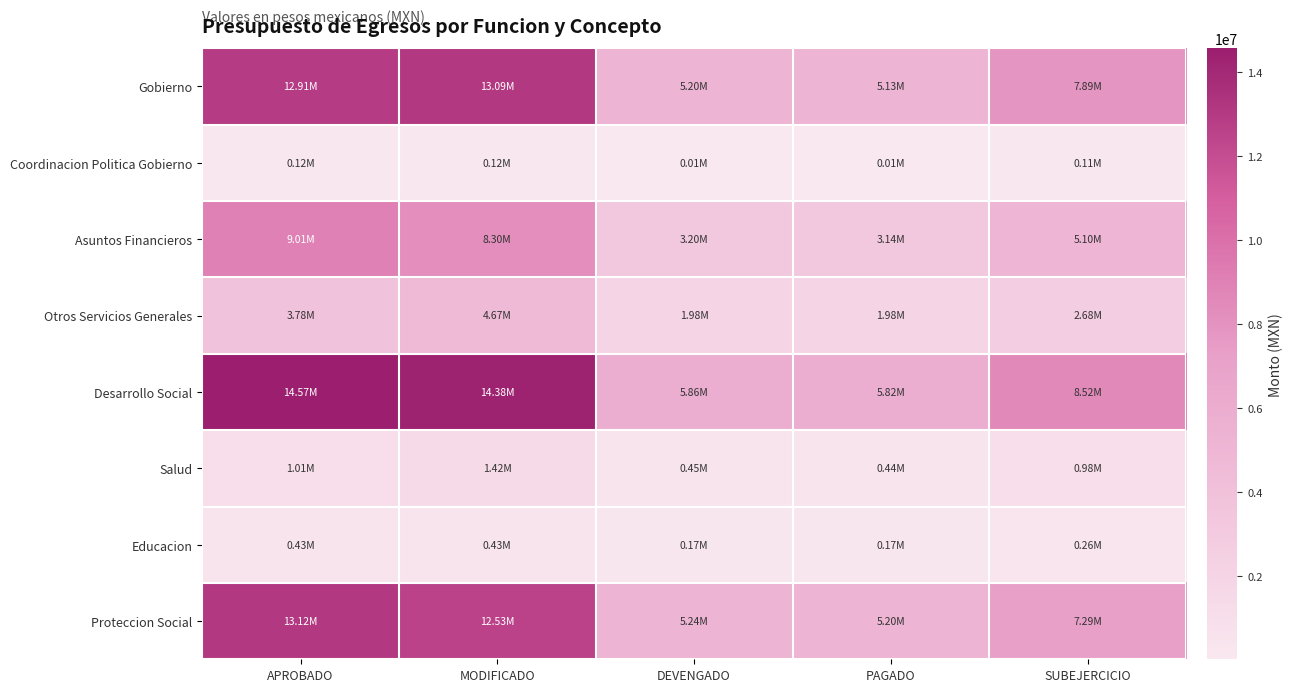

Reading right to left, list all the values displayed in this chart.

Gobierno: SUBEJERCICIO=7891636.8	PAGADO=5134766.3	DEVENGADO=5196831.4	MODIFICADO=13088468.2	APROBADO=12905784.5
Coordinacion Politica Gobierno: SUBEJERCICIO=108827.9	PAGADO=8383.4	DEVENGADO=8383.4	MODIFICADO=117211.2	APROBADO=117211.2
Asuntos Financieros: SUBEJERCICIO=5098190.8	PAGADO=3143999.4	DEVENGADO=3204143.9	MODIFICADO=8302334.8	APROBADO=9009444.1
Otros Servicios Generales: SUBEJERCICIO=2684618.1	PAGADO=1982383.5	DEVENGADO=1984304.1	MODIFICADO=4668922.2	APROBADO=3779129.2
Desarrollo Social: SUBEJERCICIO=8521569.9	PAGADO=5816614.8	DEVENGADO=5862061.9	MODIFICADO=14383631.8	APROBADO=14566315.5
Salud: SUBEJERCICIO=977862.0	PAGADO=444007.1	DEVENGADO=446998.2	MODIFICADO=1424860.3	APROBADO=1013974.7
Educacion: SUBEJERCICIO=258431.7	PAGADO=171766.2	DEVENGADO=173016.2	MODIFICADO=431447.9	APROBADO=431447.9
Proteccion Social: SUBEJERCICIO=7285276.2	PAGADO=5200841.5	DEVENGADO=5242047.5	MODIFICADO=12527323.7	APROBADO=13120892.9